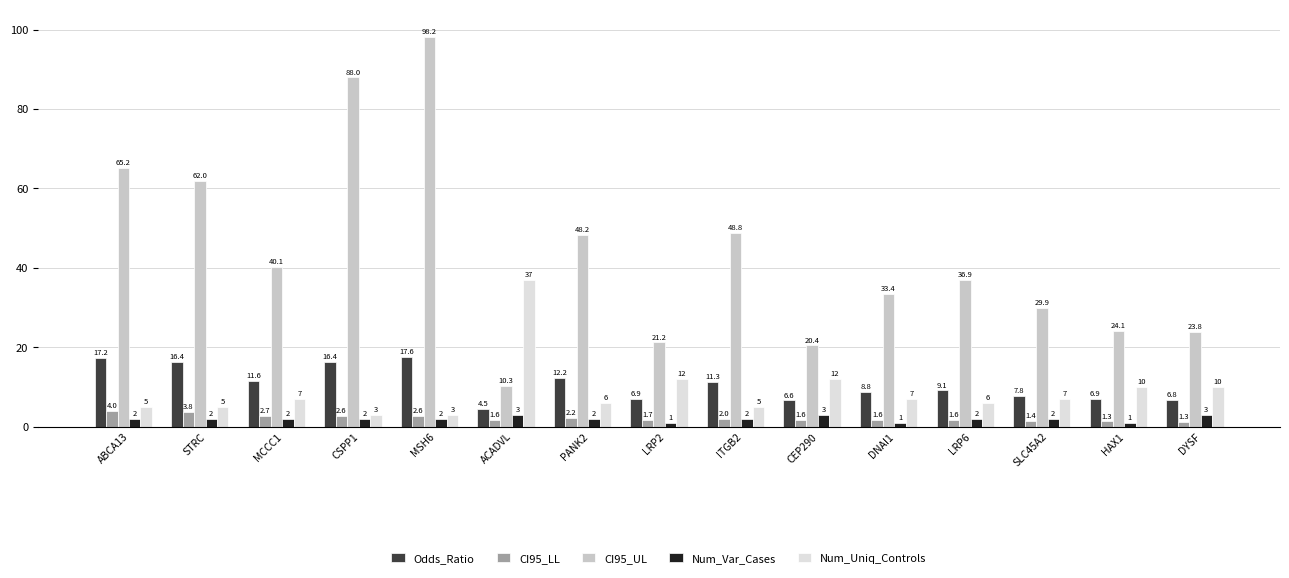

Is it true that CI95_UL equals 75.9 at PANK2?

False